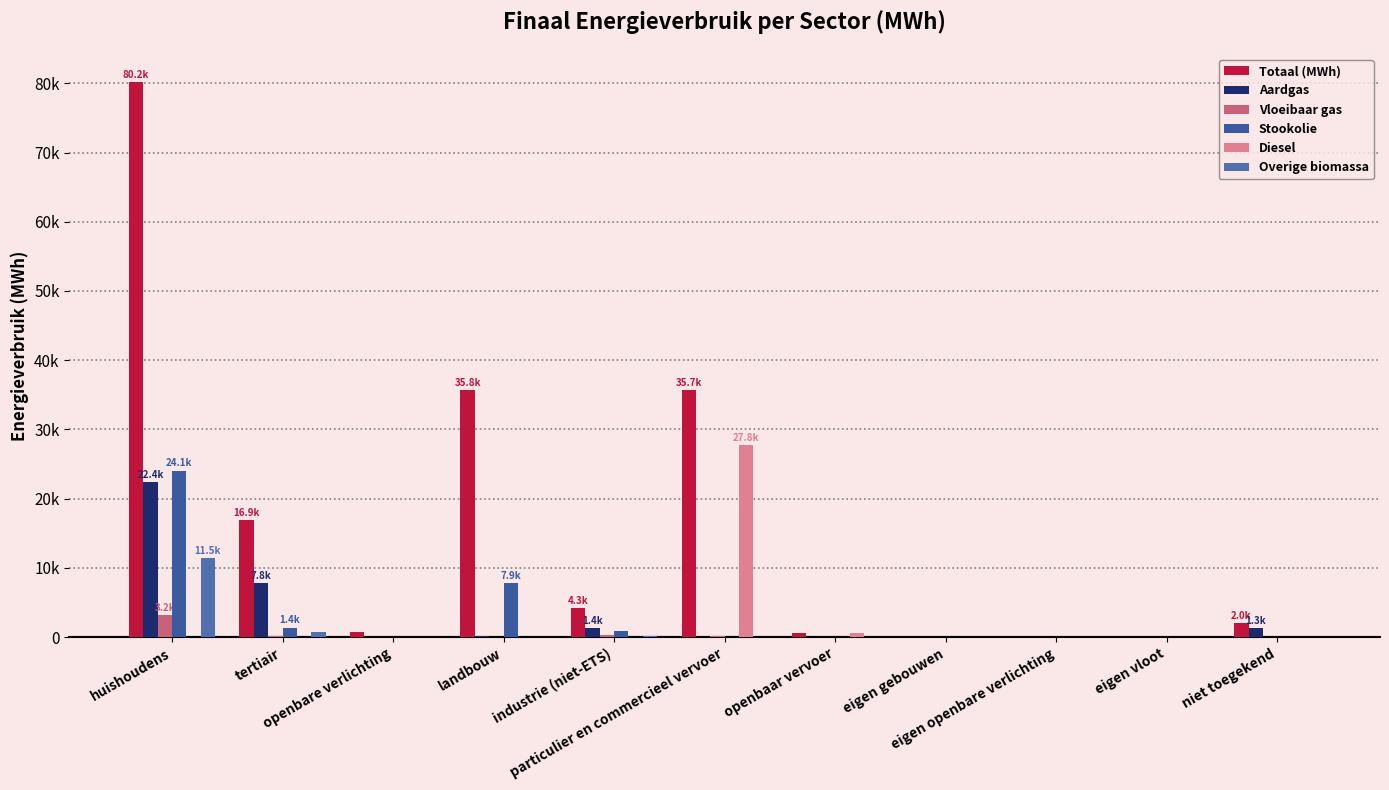

How many positive values does the Stookolie series have?

4